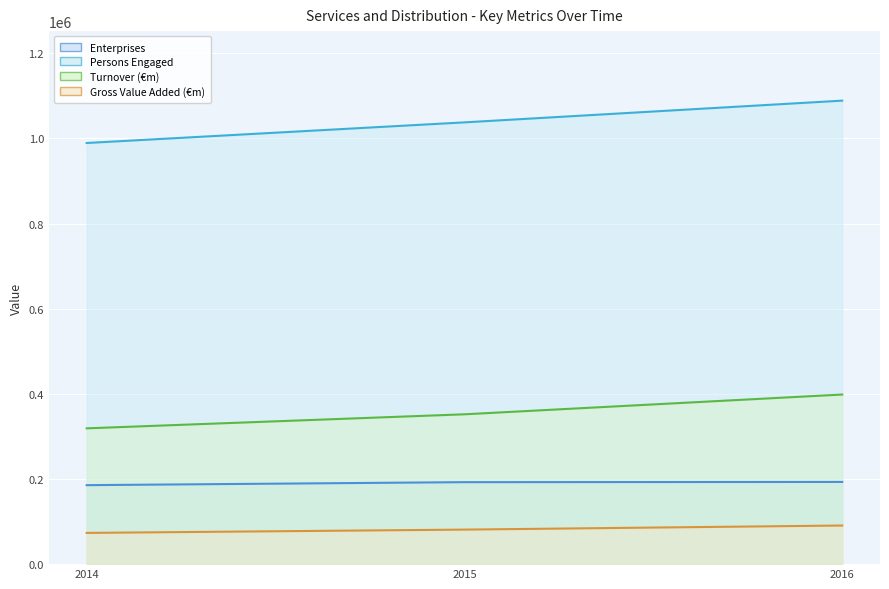

Which series has the largest total across all categories?

Persons Engaged